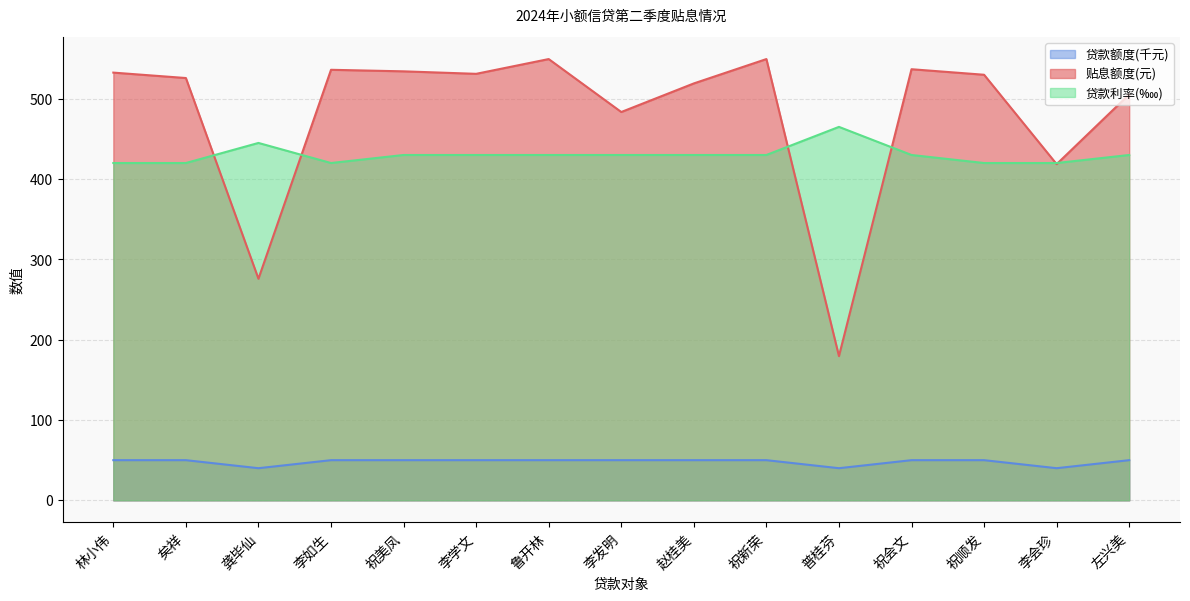

What is the label of the 9th point from the left?

赵桂美